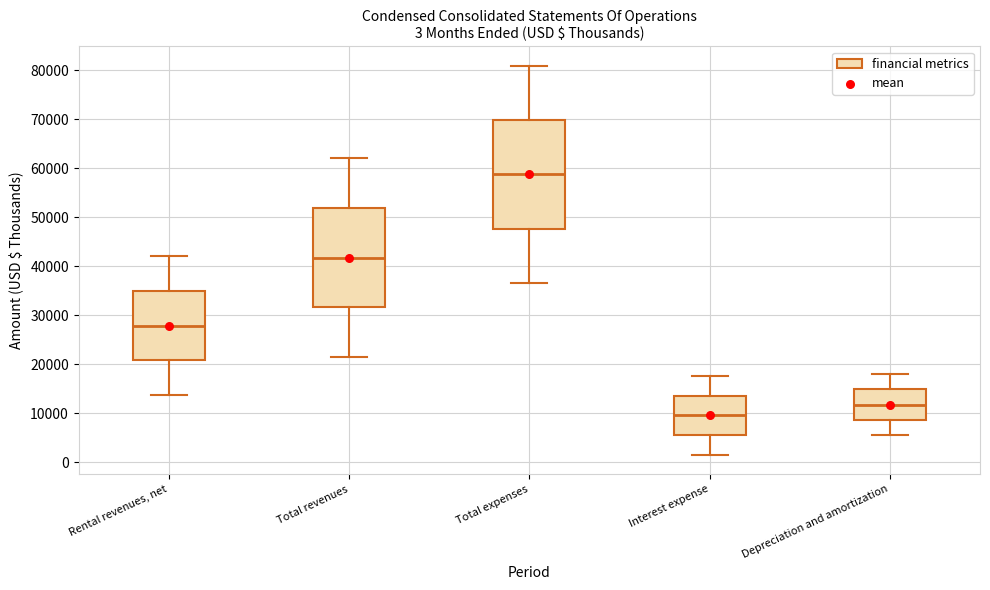

Comparing the boxes themselves (not the whiskers), which one is the tallest?

Total expenses